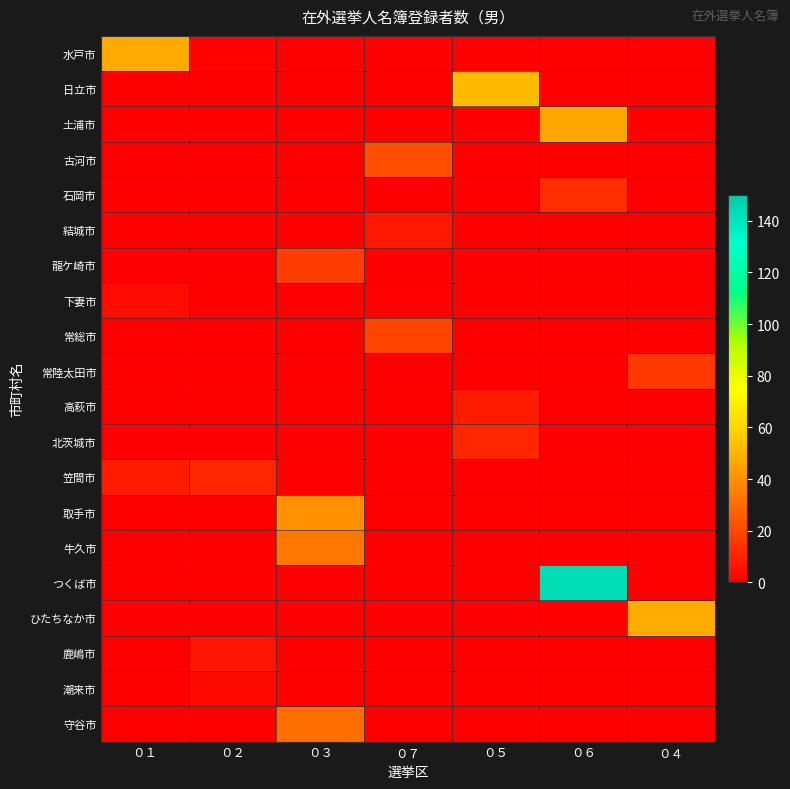

Which has a higher value, ０７ or ０１?

０１